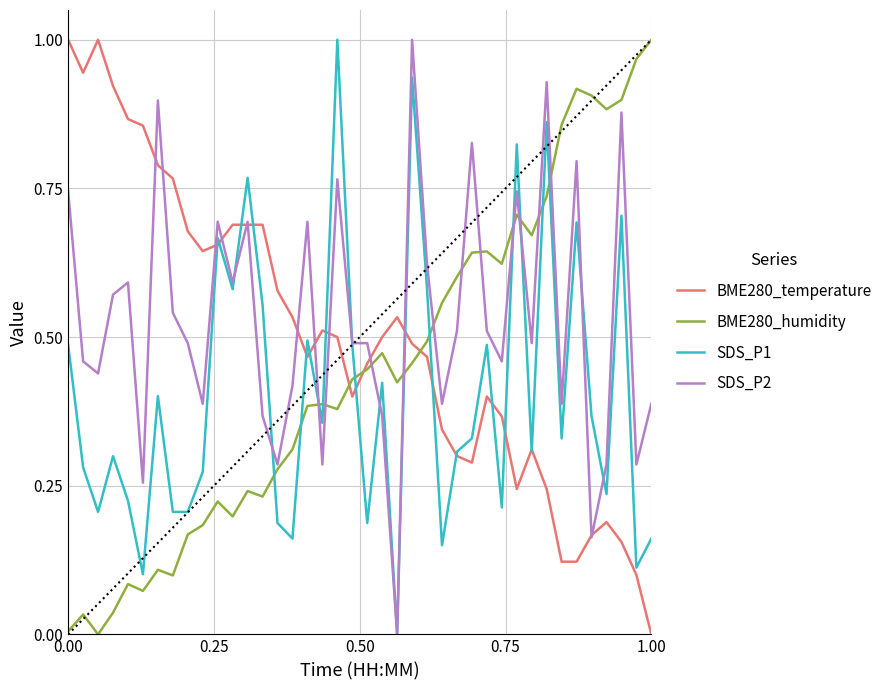

Rank the series by their average value, from lowest to highest.

SDS_P1, BME280_humidity, BME280_temperature, SDS_P2